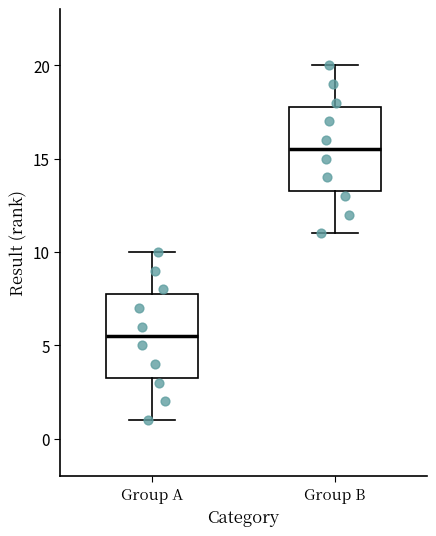

Reading left to right, read every box against the y-axis: the position of its median line, the range the box covers, and the ends of its whiskers. The values are not printed on the chart, so give them approximately, as read against the axis.

Group A: median 5.5, box 3.5 to 8.0, whiskers 1.0 to 10.0
Group B: median 15.5, box 13.5 to 18.0, whiskers 11.0 to 20.0